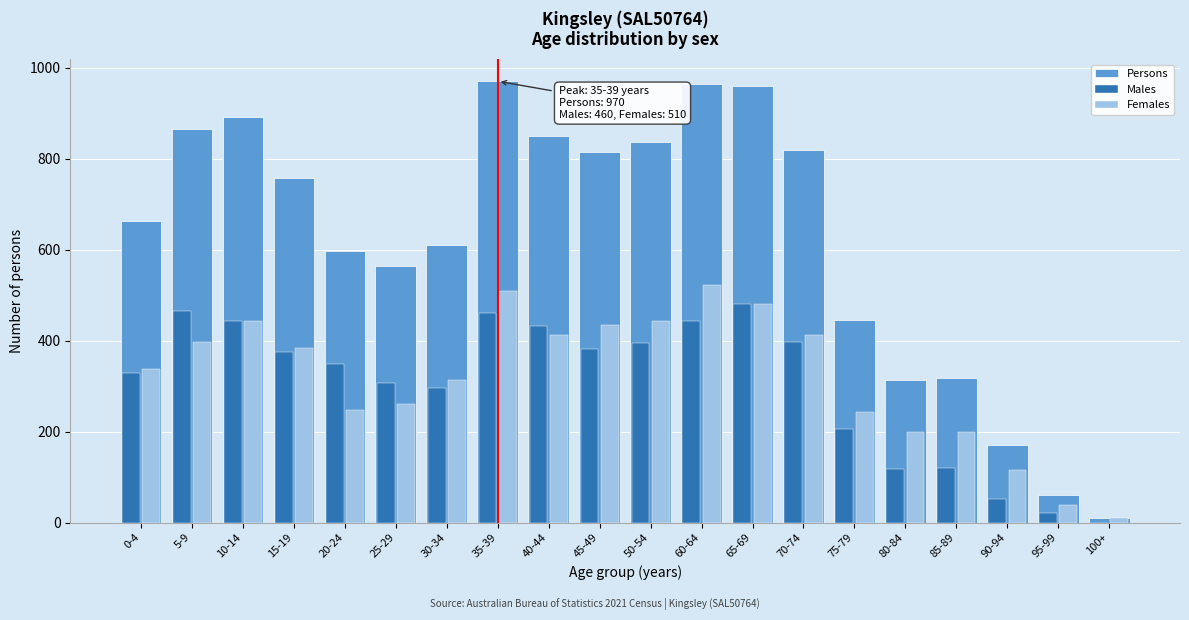

Is it true that Males equals 381 at 45-49?

True